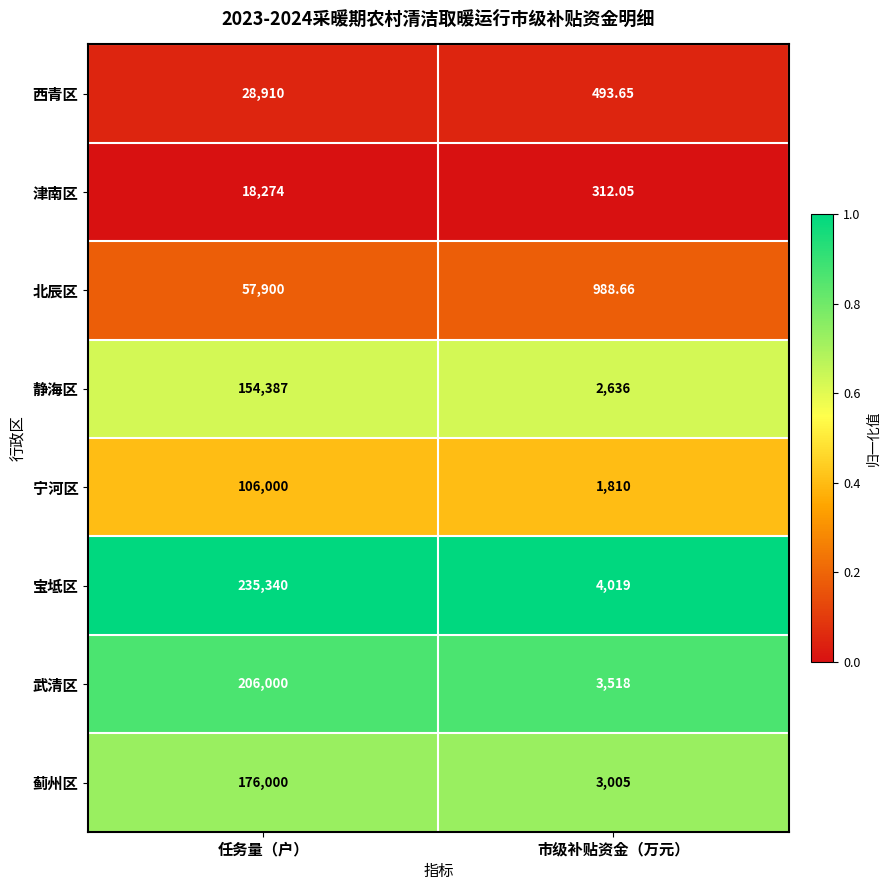

How many data points does each series have?

2